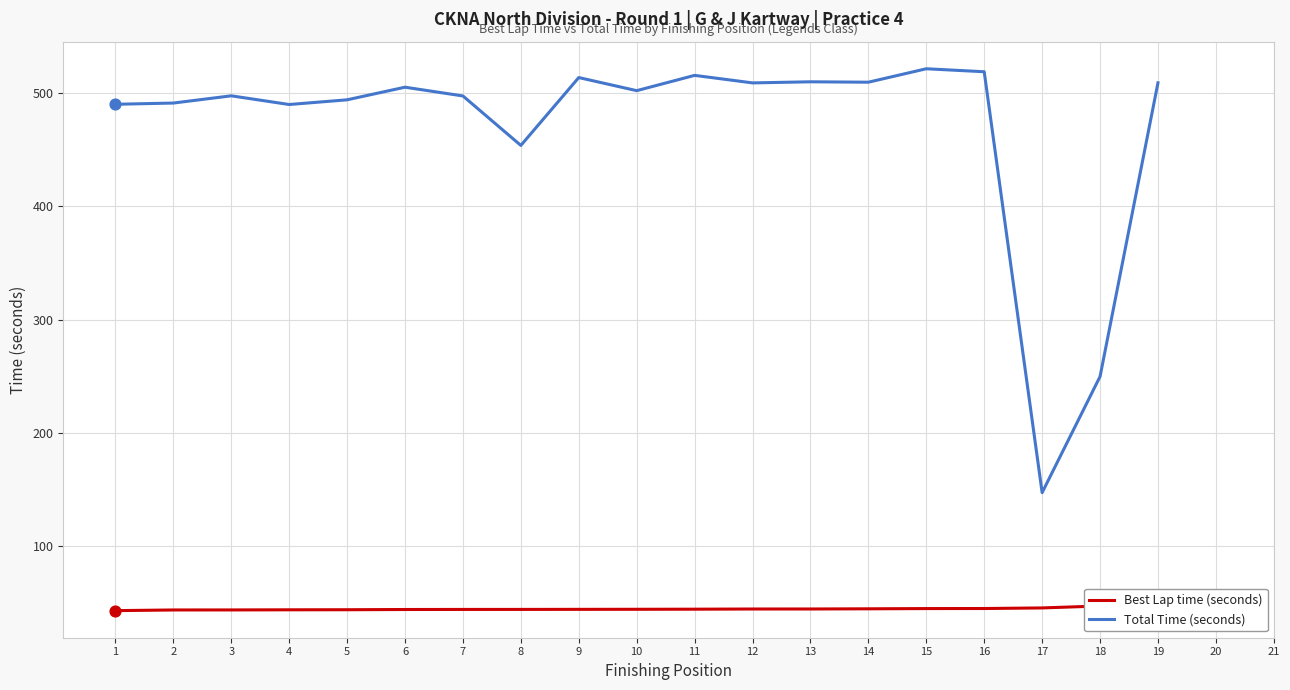

Which series reaches the minimum Y coordinate?

Best Lap time (seconds)